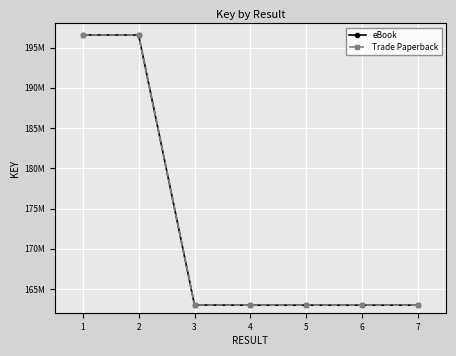

Where does the Trade Paperback series first go above 162988594?

1